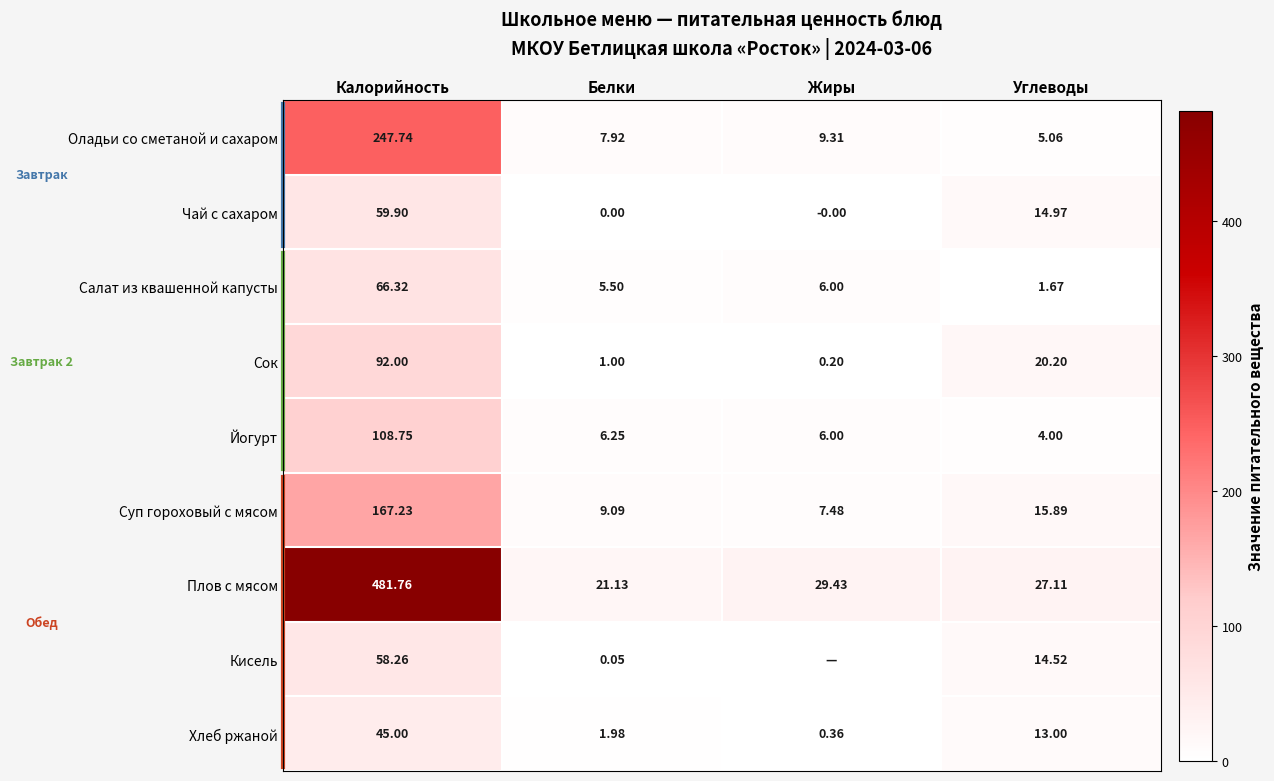

How many series are shown in this chart?

9